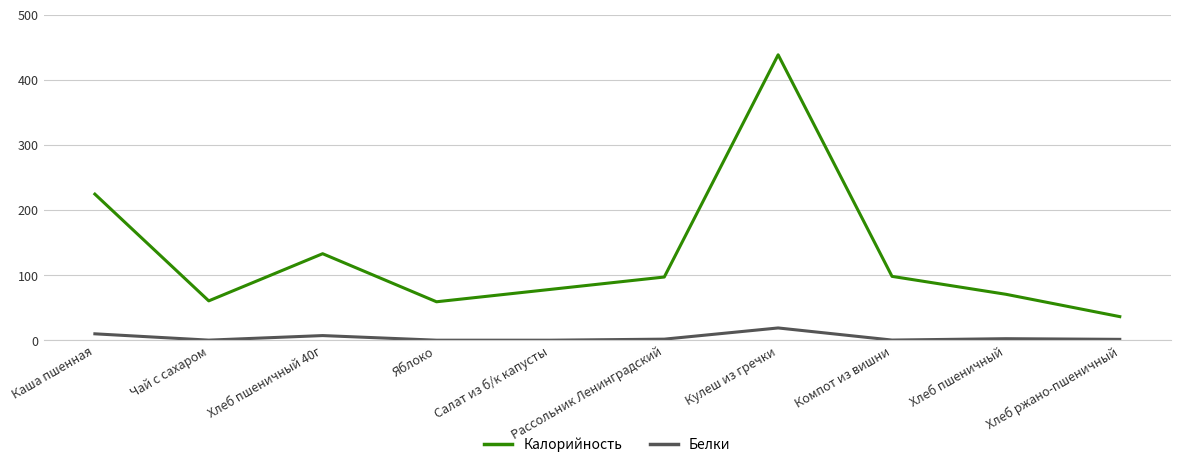

What is the difference between the Белки values at Хлеб ржано-пшеничный and Чай с сахаром?

1.2